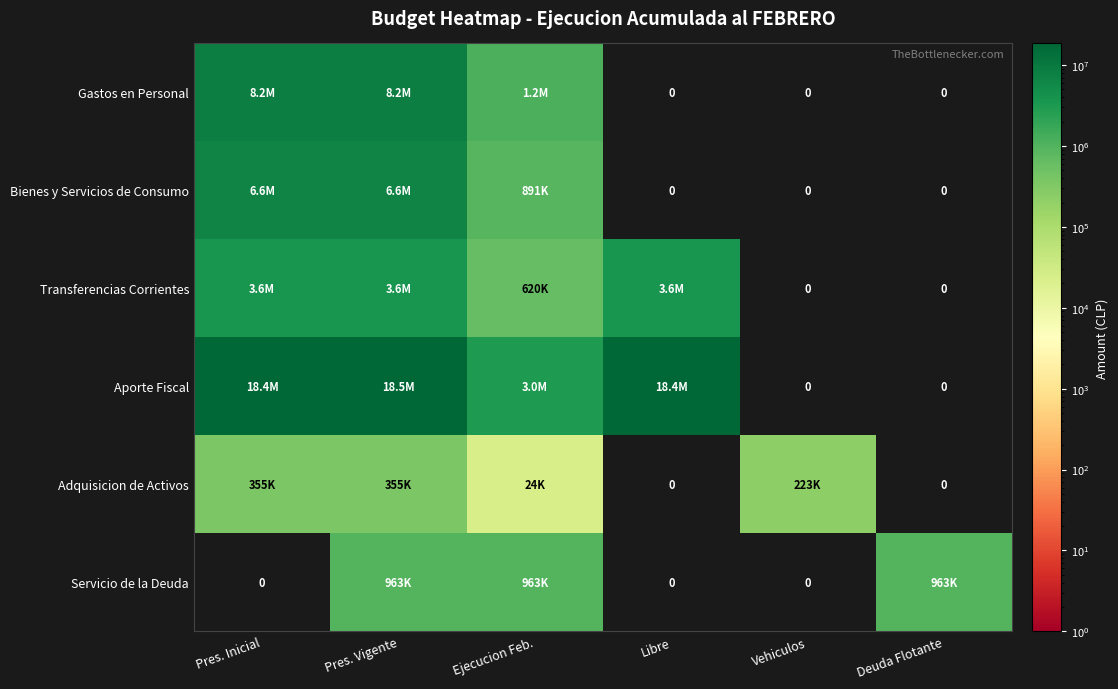

Which series changed the most between Ejecucion Feb. and Deuda Flotante?

Aporte Fiscal